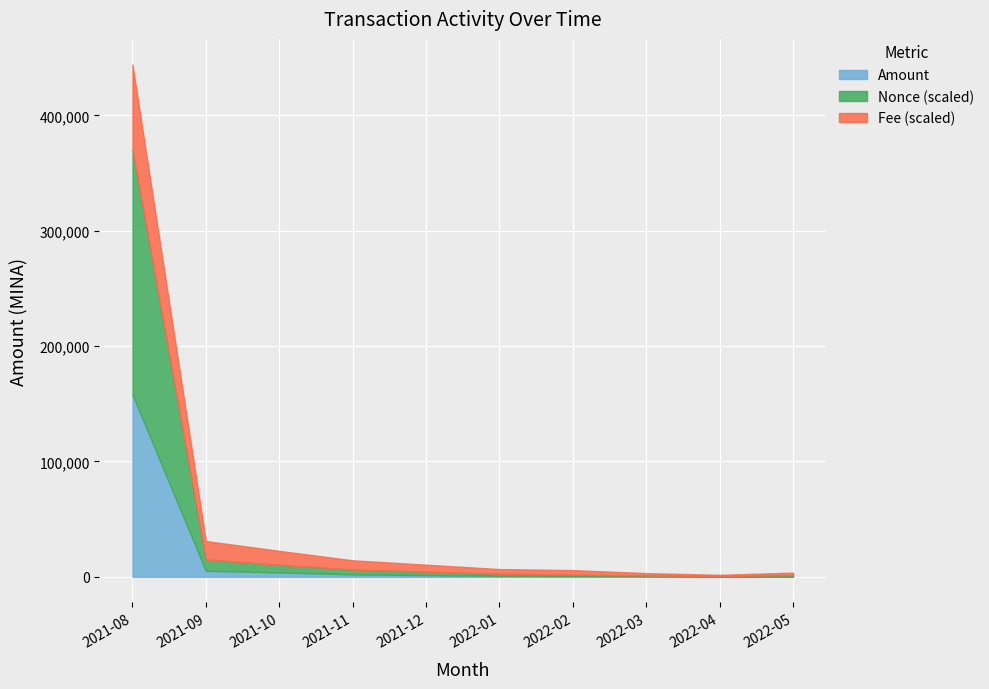

At which category is the sum across all series the highest?

2021-08